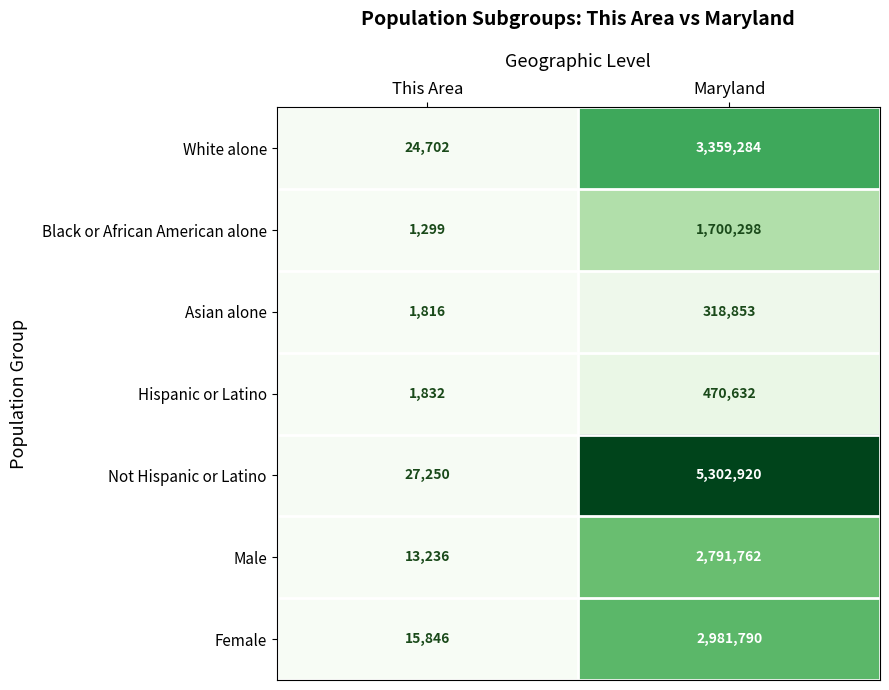

At which label is Male closest to 1402499?

This Area